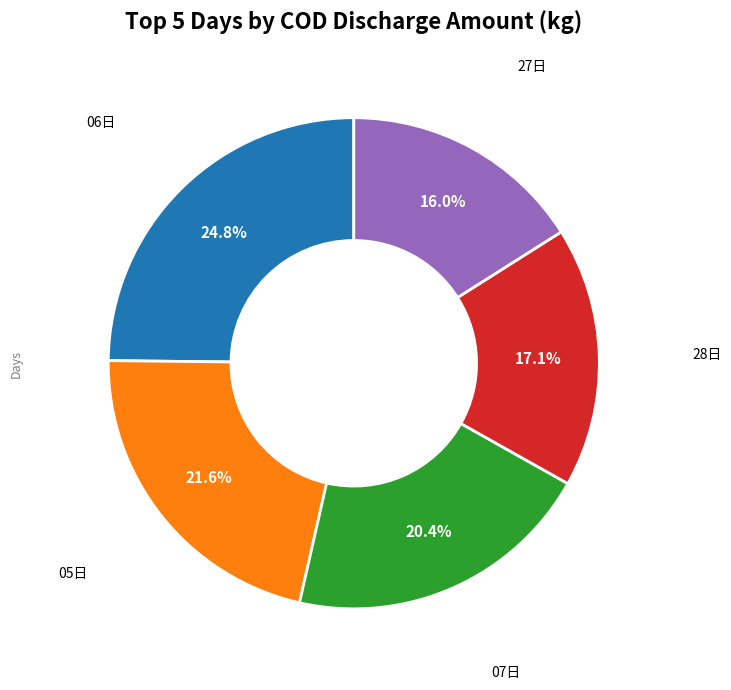

Is there a majority slice in this chart?

No